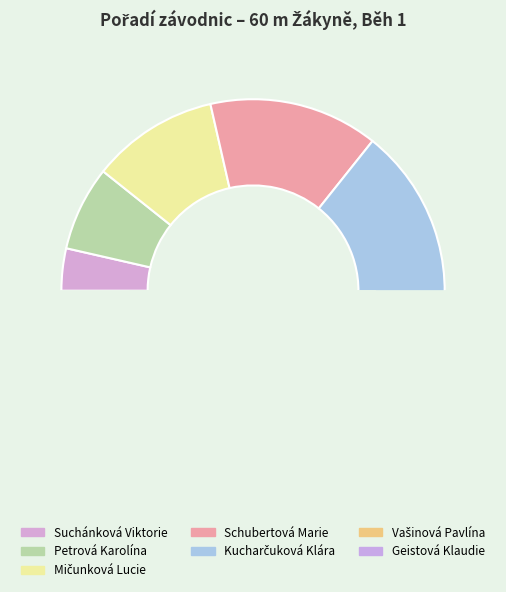

Which category has the smallest portion of the pie?

Suchánková Viktorie